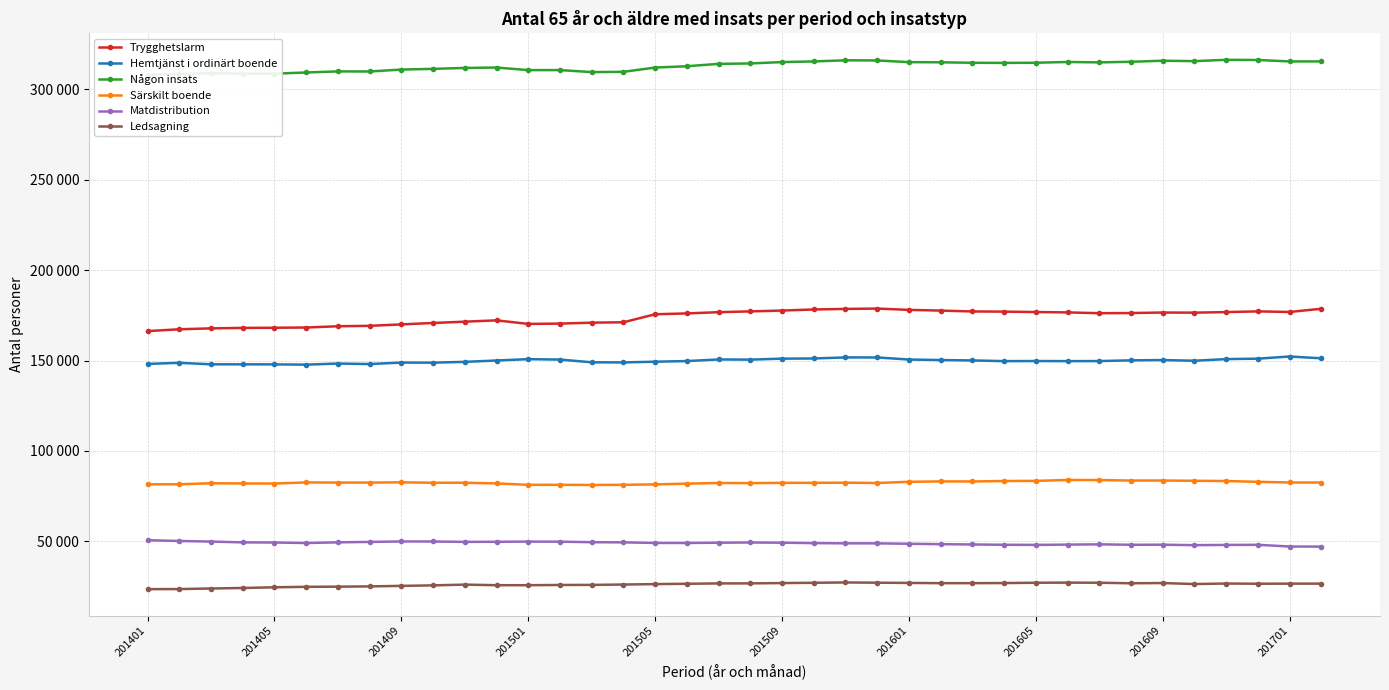

Reading right to left, extract all data points from this chart.

Trygghetslarm: 178675	176888	177223	176818	176512	176578	176301	176206	176653	176859	177073	177178	177656	178048	178775	178576	178272	177669	177213	176775	176091	175622	171191	170977	170456	170287	172250	171525	170800	170015	169221	168989	168296	168155	168079	167815	167320	166303
Hemtjänst i ordinärt boende: 151258	152253	151054	150821	149910	150287	150125	149728	149693	149749	149688	150082	150291	150579	151728	151739	151157	151070	150521	150619	149727	149379	148975	149052	150549	150793	150035	149290	148842	148896	148081	148353	147750	147892	147928	147936	148753	148163
Någon insats: 315518	315502	316308	316405	315662	315895	315308	314978	315209	314777	314690	314759	315026	315113	316045	316127	315505	315142	314385	314161	312848	312112	309758	309602	310714	310704	312124	311901	311391	311004	309942	309994	309399	308720	308721	308994	308624	308189
Särskilt boende: 82530	82546	82916	83361	83497	83636	83622	83905	83948	83439	83370	83117	83142	82938	82273	82436	82360	82351	82204	82282	81913	81483	81269	81178	81271	81241	82040	82414	82400	82627	82501	82501	82584	81980	82012	82138	81554	81530
Matdistribution: 47068	47133	48062	48005	47879	48128	48093	48338	48176	48028	48086	48263	48418	48646	48880	48881	49008	49235	49360	49234	49086	49098	49419	49518	49804	49849	49741	49686	49902	49927	49670	49436	49059	49342	49416	49862	50178	50606
Ledsagning: 26591	26584	26528	26648	26362	26915	26794	27087	27147	27086	26906	26850	26843	26992	27104	27241	27063	26903	26730	26710	26516	26327	26090	25884	25851	25724	25718	26045	25633	25346	25061	24916	24831	24568	24186	23898	23594	23530